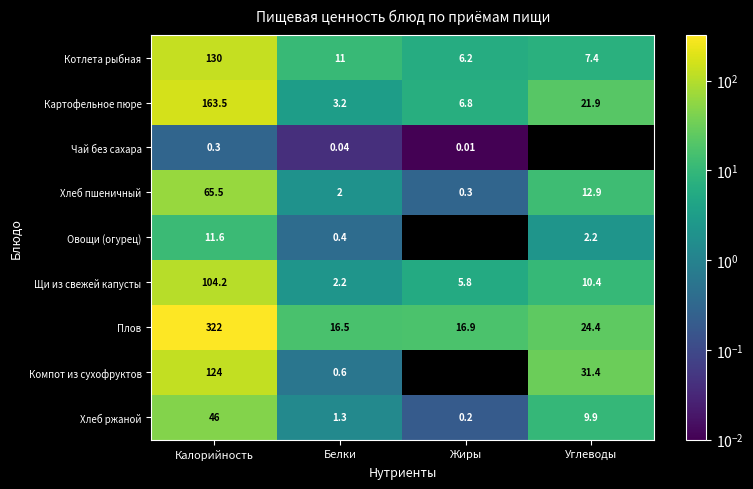

What is the difference between the maximum and minimum values in the Хлеб ржаной series?

45.8